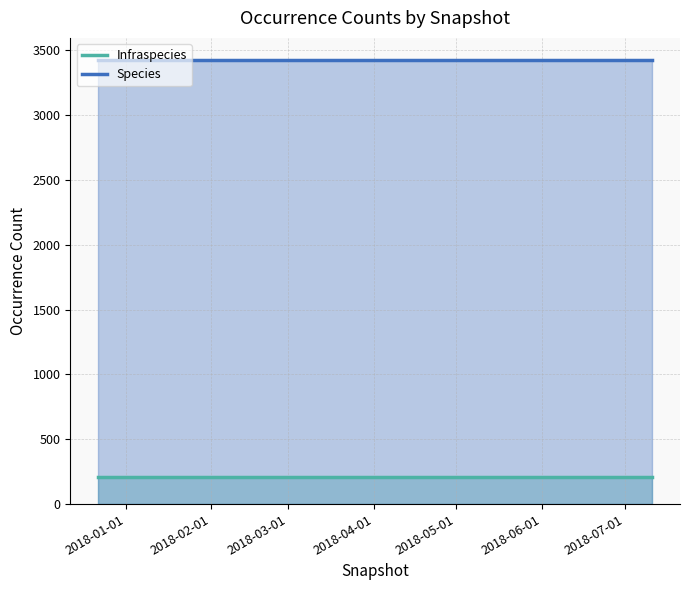

What is the greatest value displayed?

3425